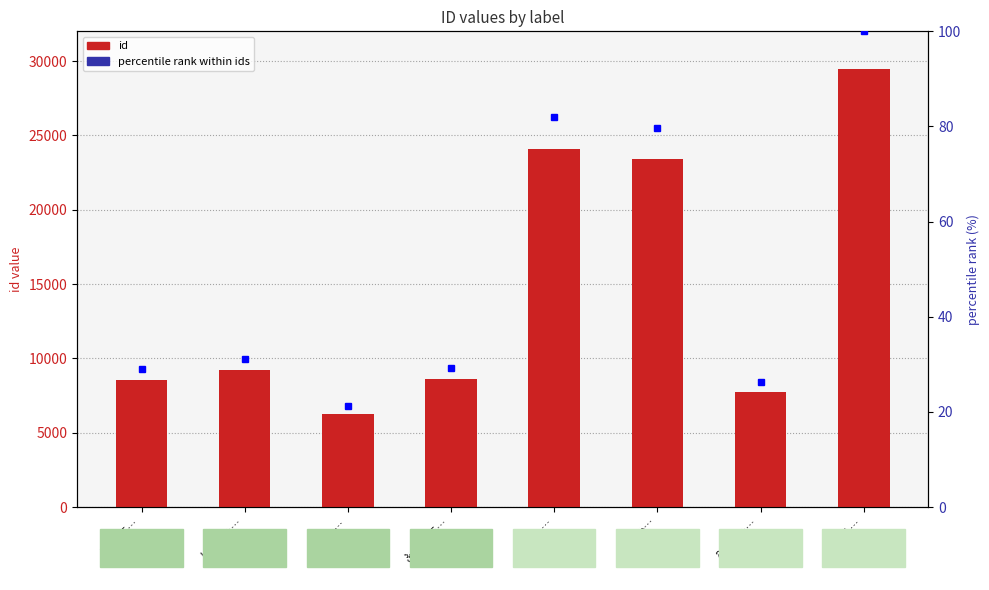

Which series has the largest total across all categories?

id